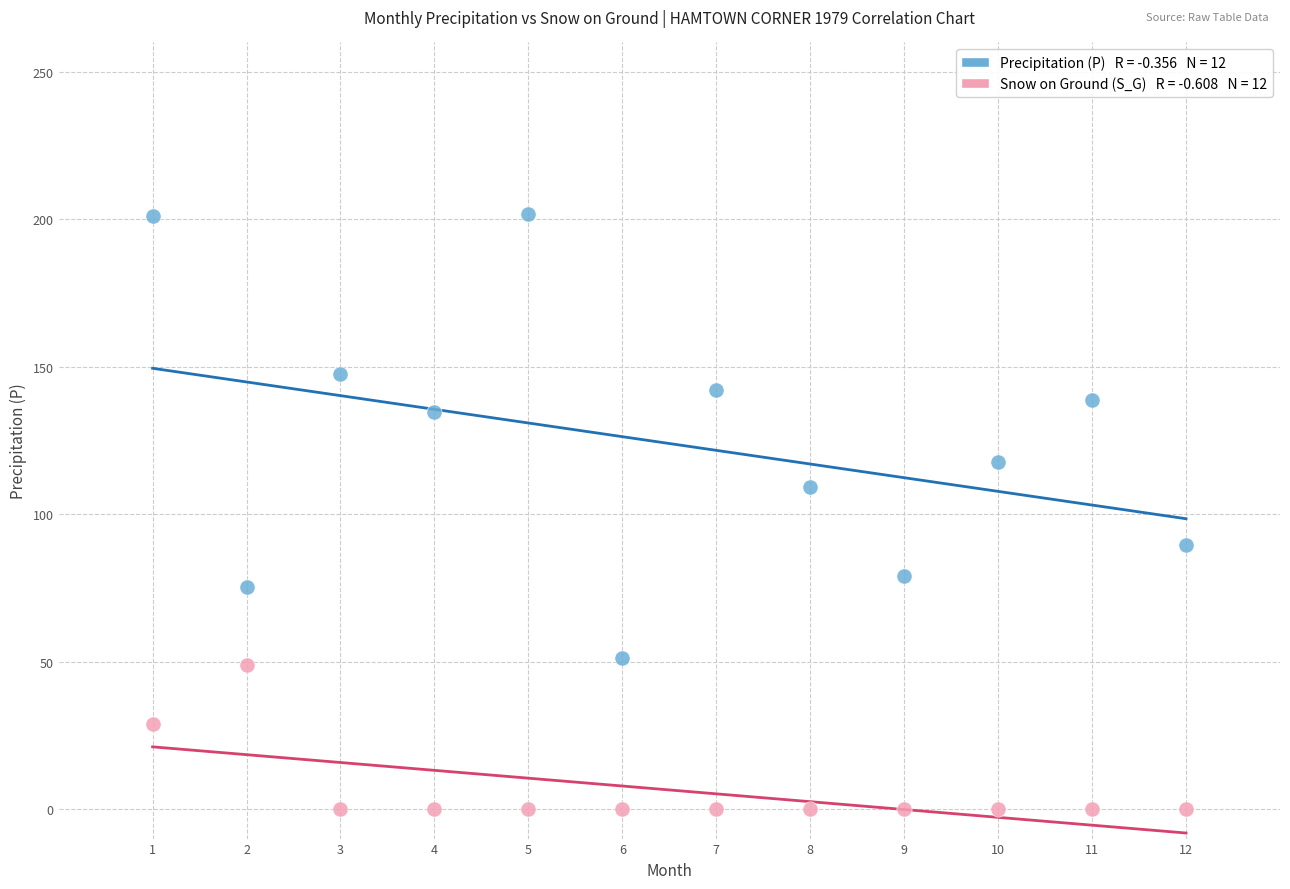

Across all data points, what is the range of Y values (max minus min)?

201.8